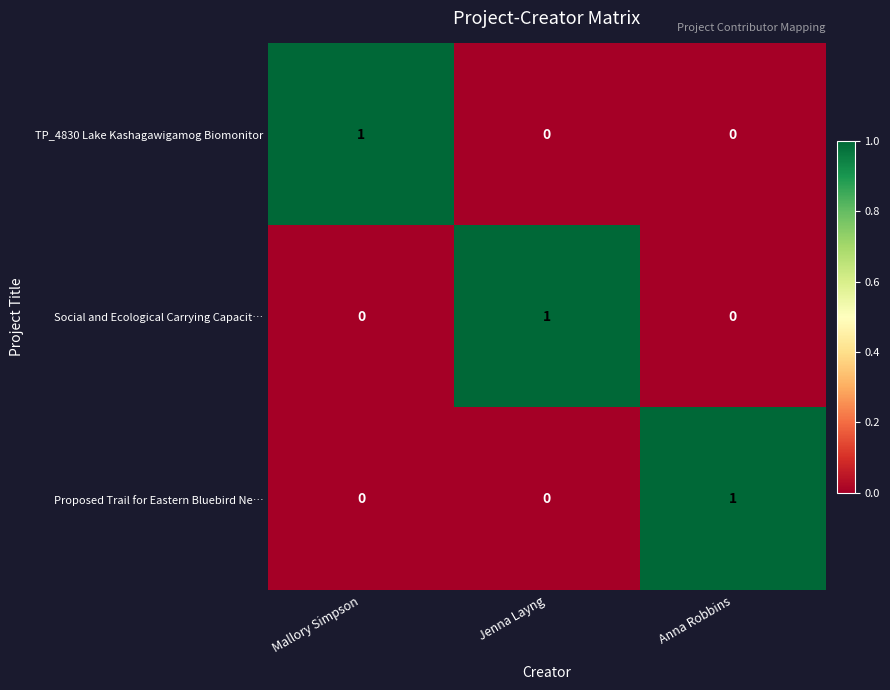

At how many categories does at least one series exceed 0?

3